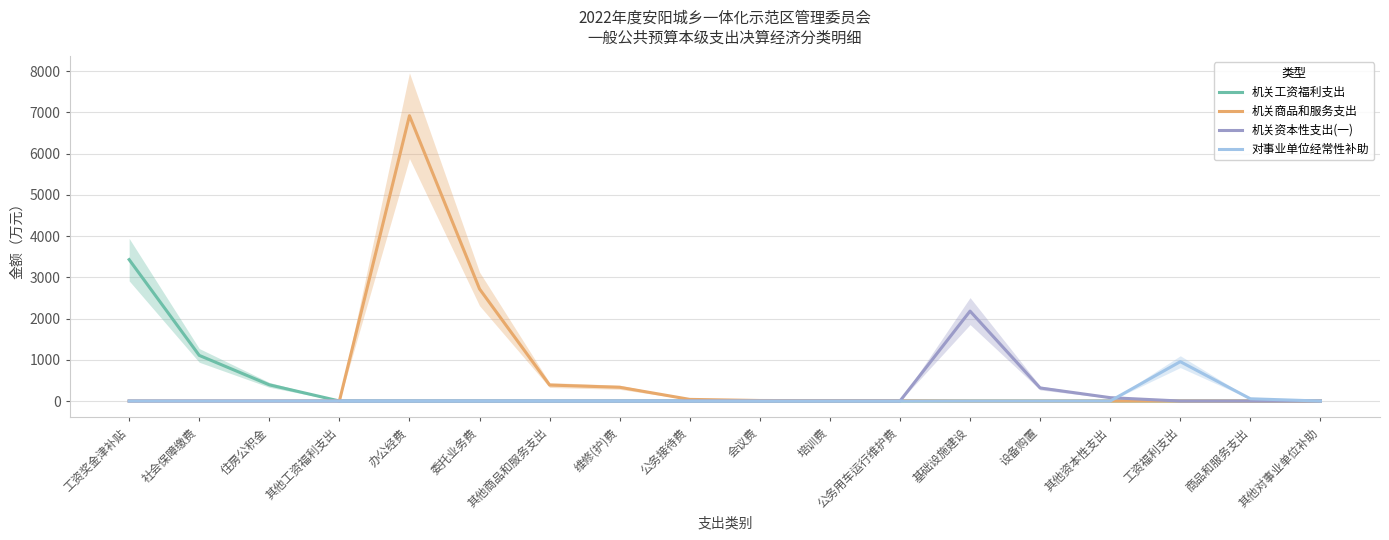

Between 商品和服务支出 and 工资福利支出, which is larger?

商品和服务支出